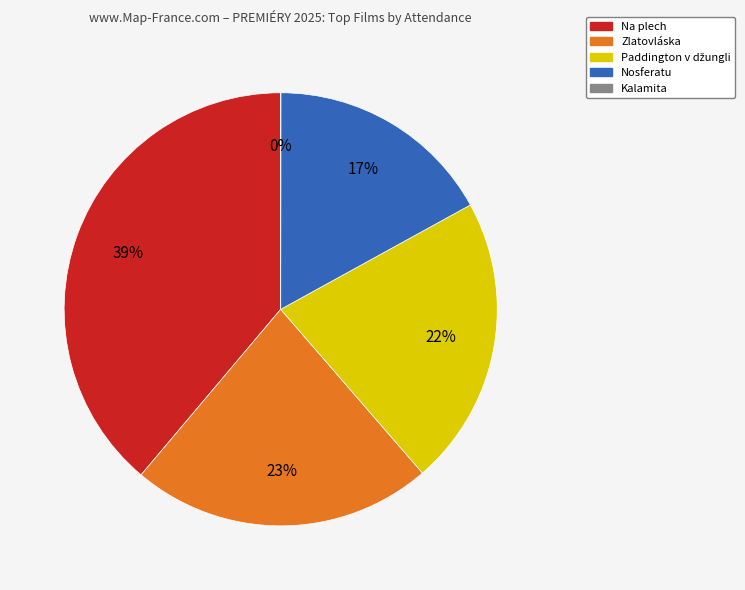

To the nearest percent, what is the average slice percentage?

20%